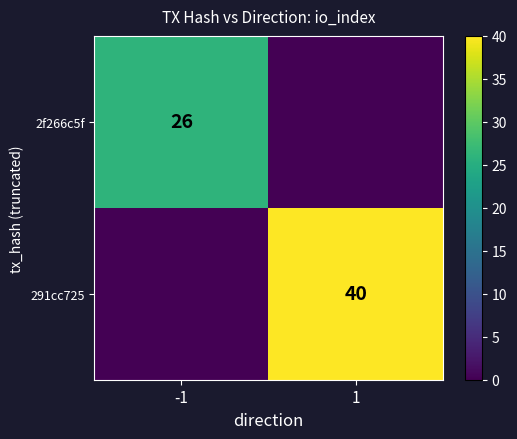

Which label corresponds to the largest value in the chart?

1